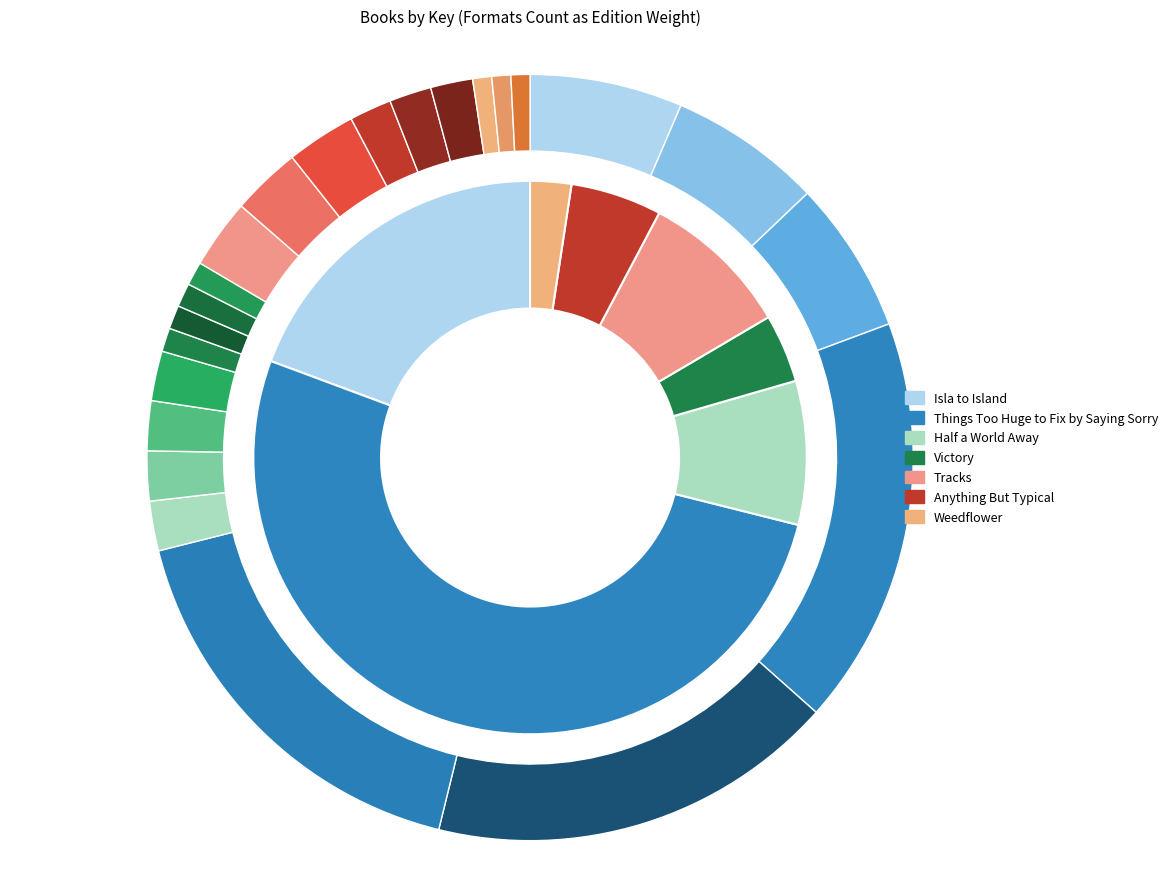

What percentage is the Things Too Huge to Fix by Saying Sorry slice, to the nearest percent?

52%